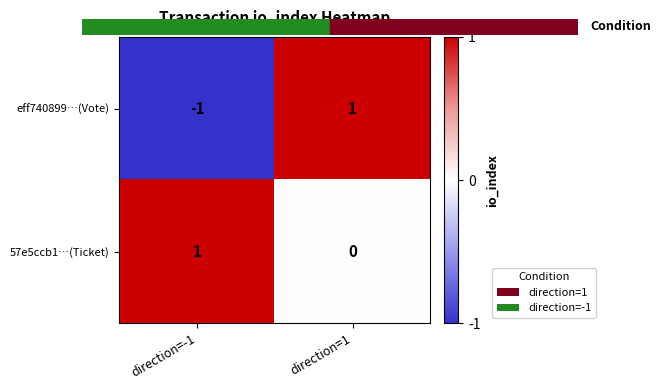

At how many categories does at least one series exceed 0?

2